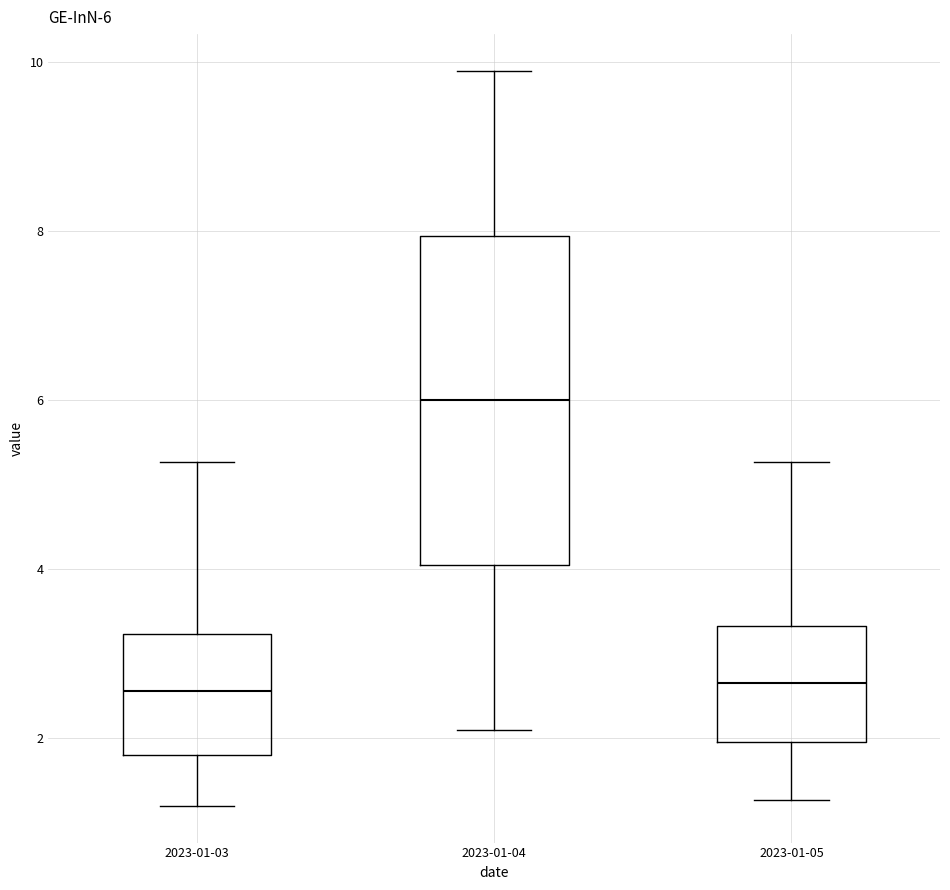

Comparing the boxes themselves (not the whiskers), which one is the tallest?

2023-01-04